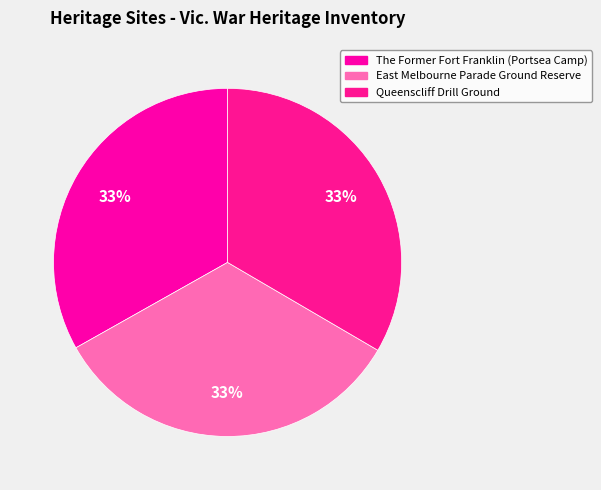

Is it true that Queenscliff Drill Ground is 33% of the pie?

True